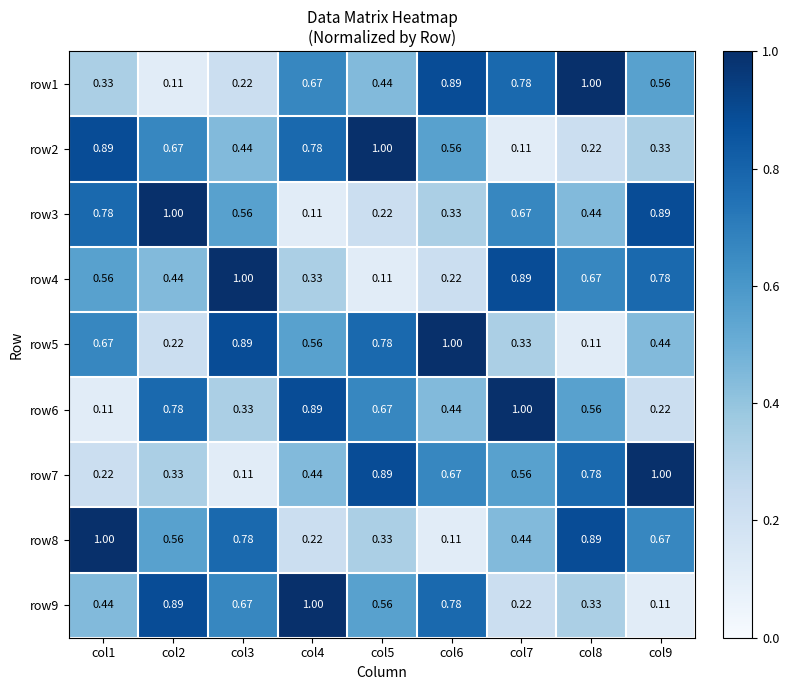

Is the value of row6 at col3 greater than the value of row7 at col4?

No